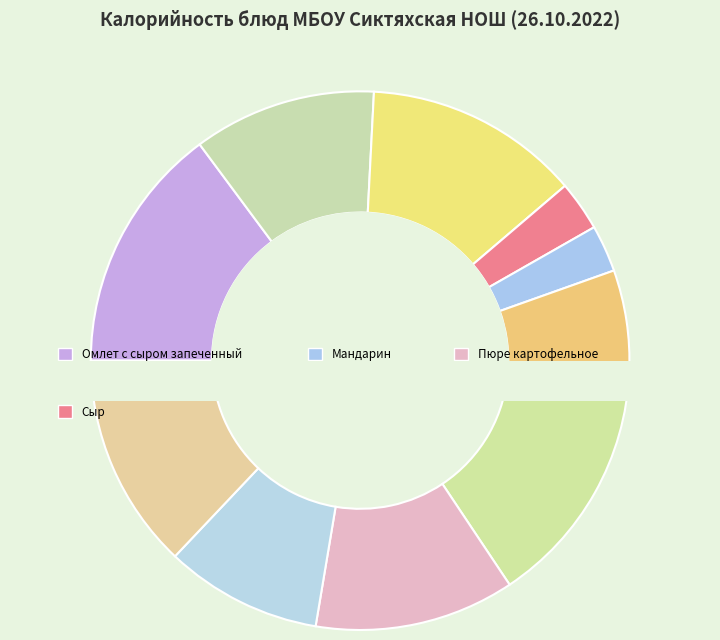

Is there a majority slice in this chart?

No